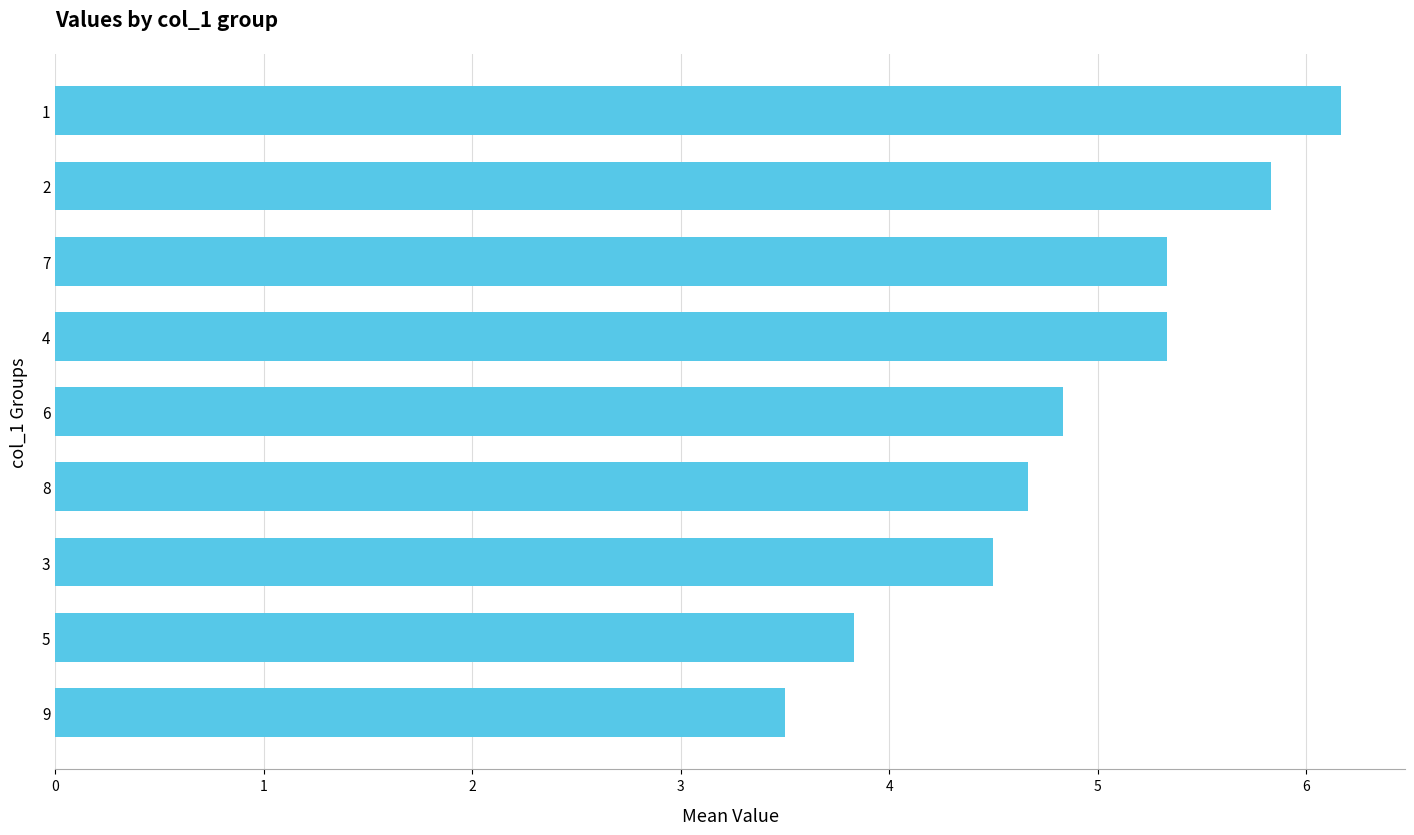

What is the ratio of the value at 9 to the value at 7?

0.7